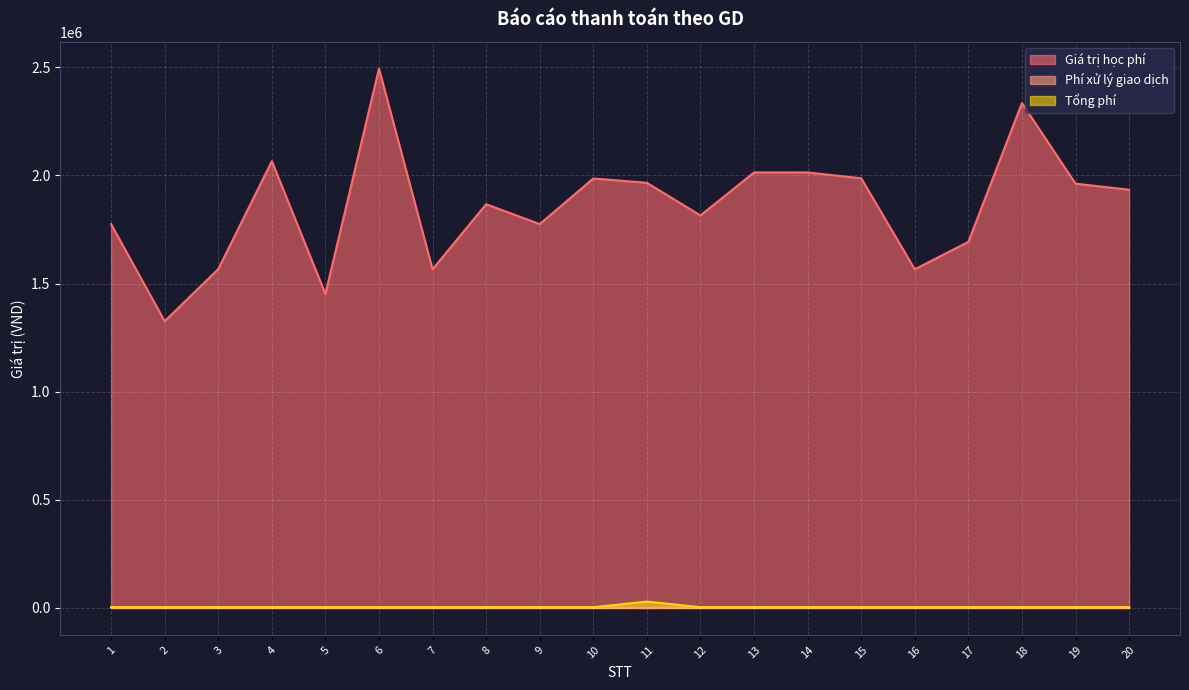

Rank the series at 17 from lowest to highest value.

Phí xử lý giao dịch, Tổng phí, Giá trị học phí